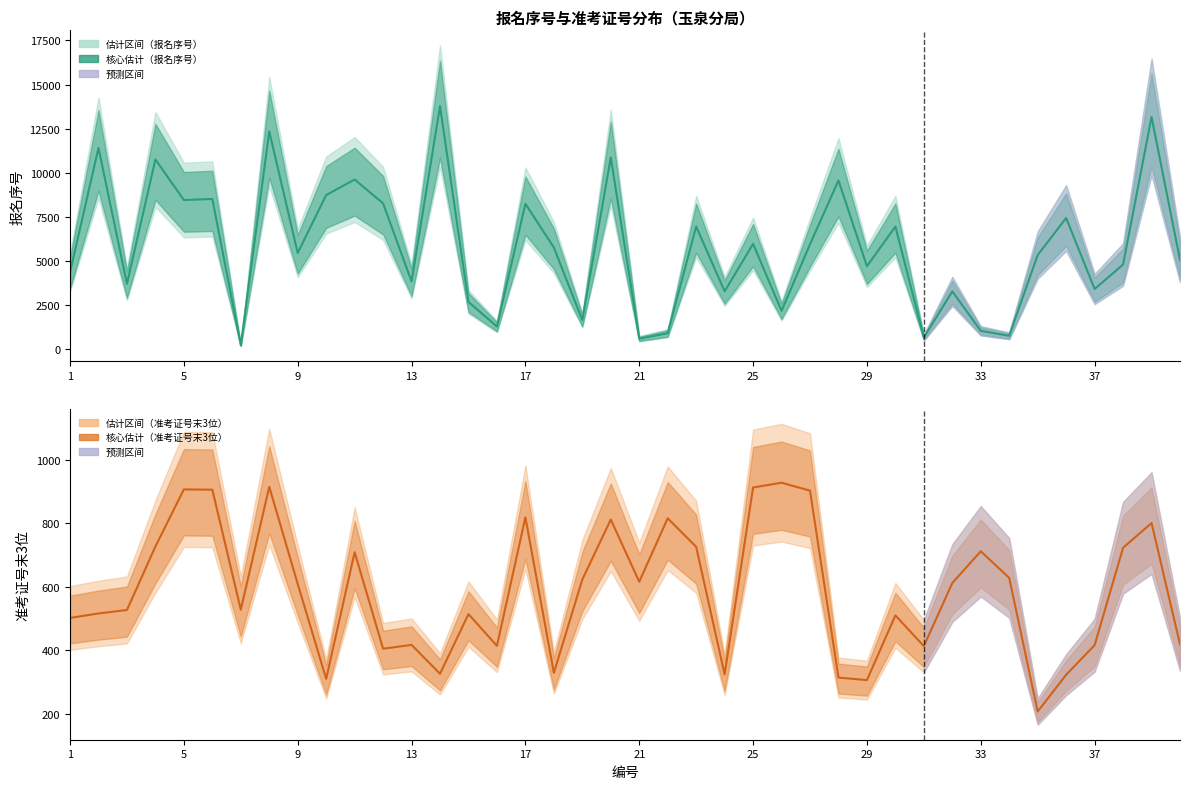

What is the sum of all 准考证号_scaled values?

23425